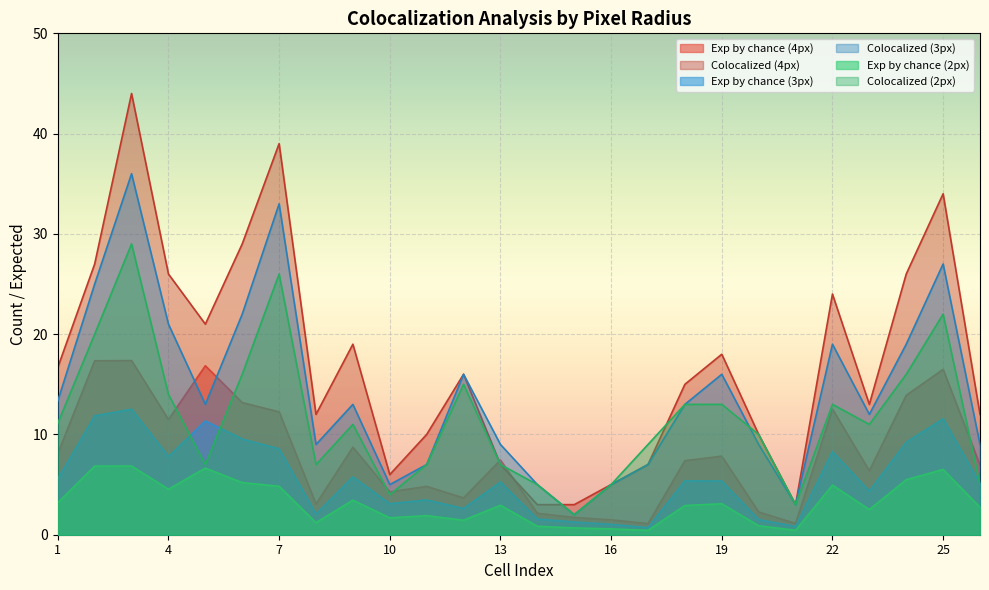

True or false: Exp by chance (2px) has more than 0 interior local peaks.

True